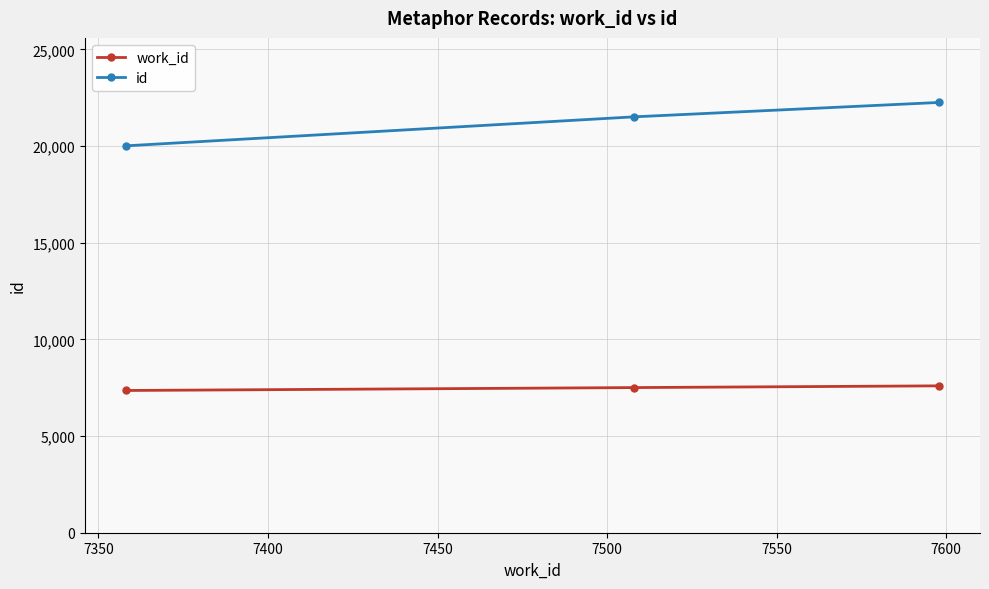

List the series in order of their peak value, highest first.

id, work_id